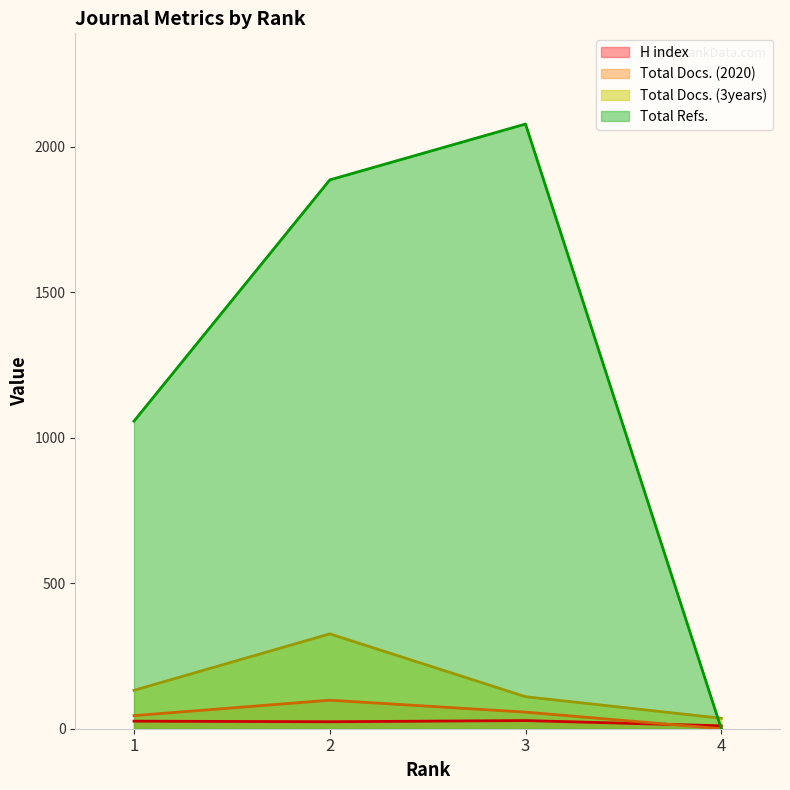

At which category does Total Docs. (2020) reach its first local peak?

2